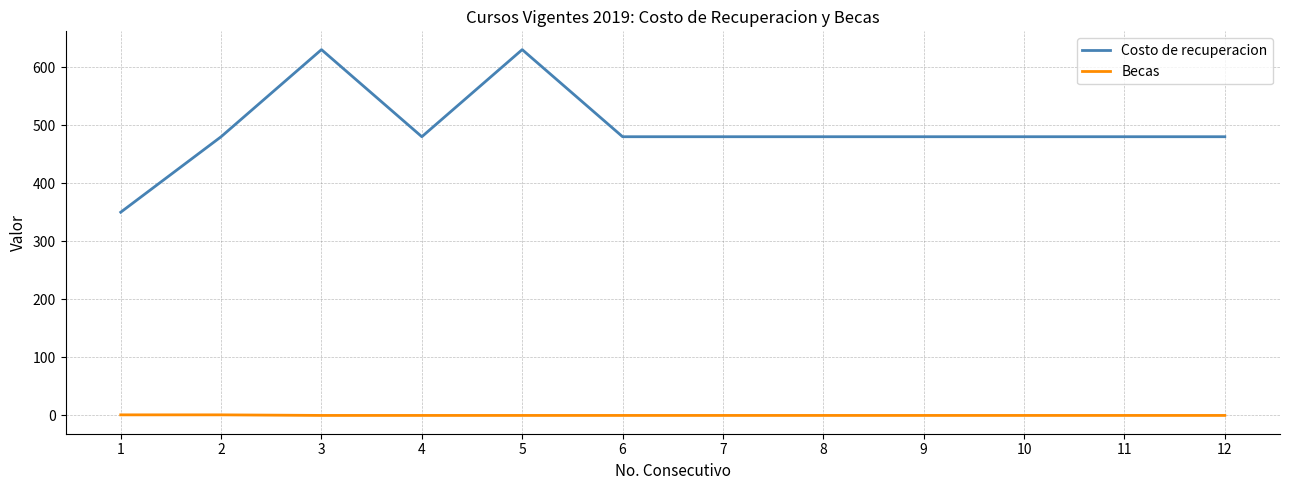

True or false: Costo de recuperacion and Becas intersect in this chart.

False